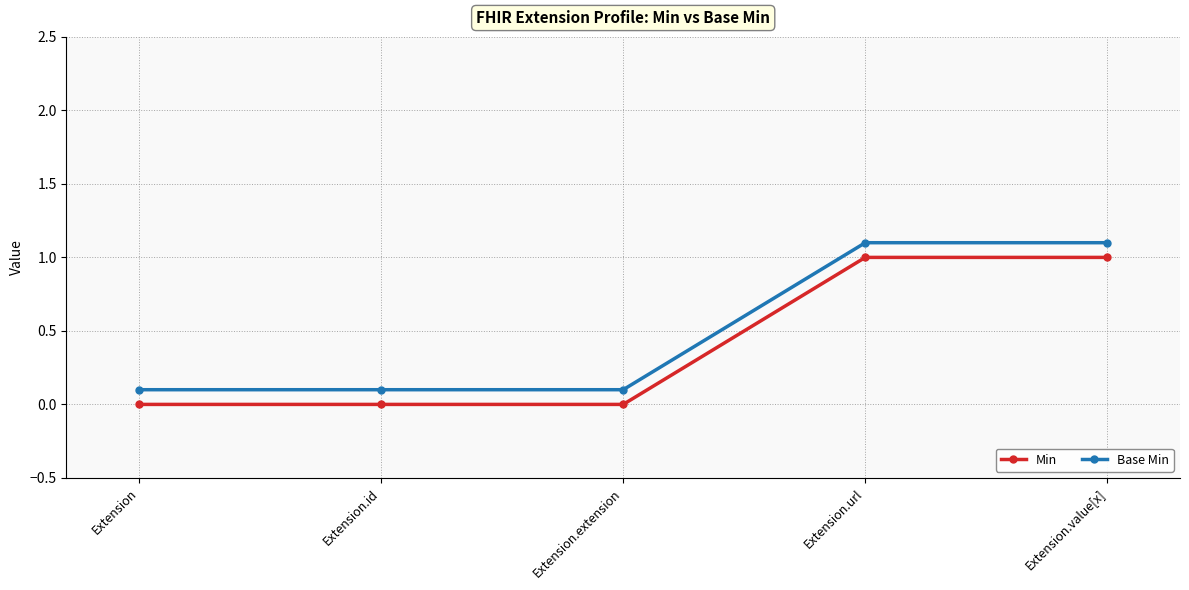

True or false: Base Min and Min cross at least once.

False